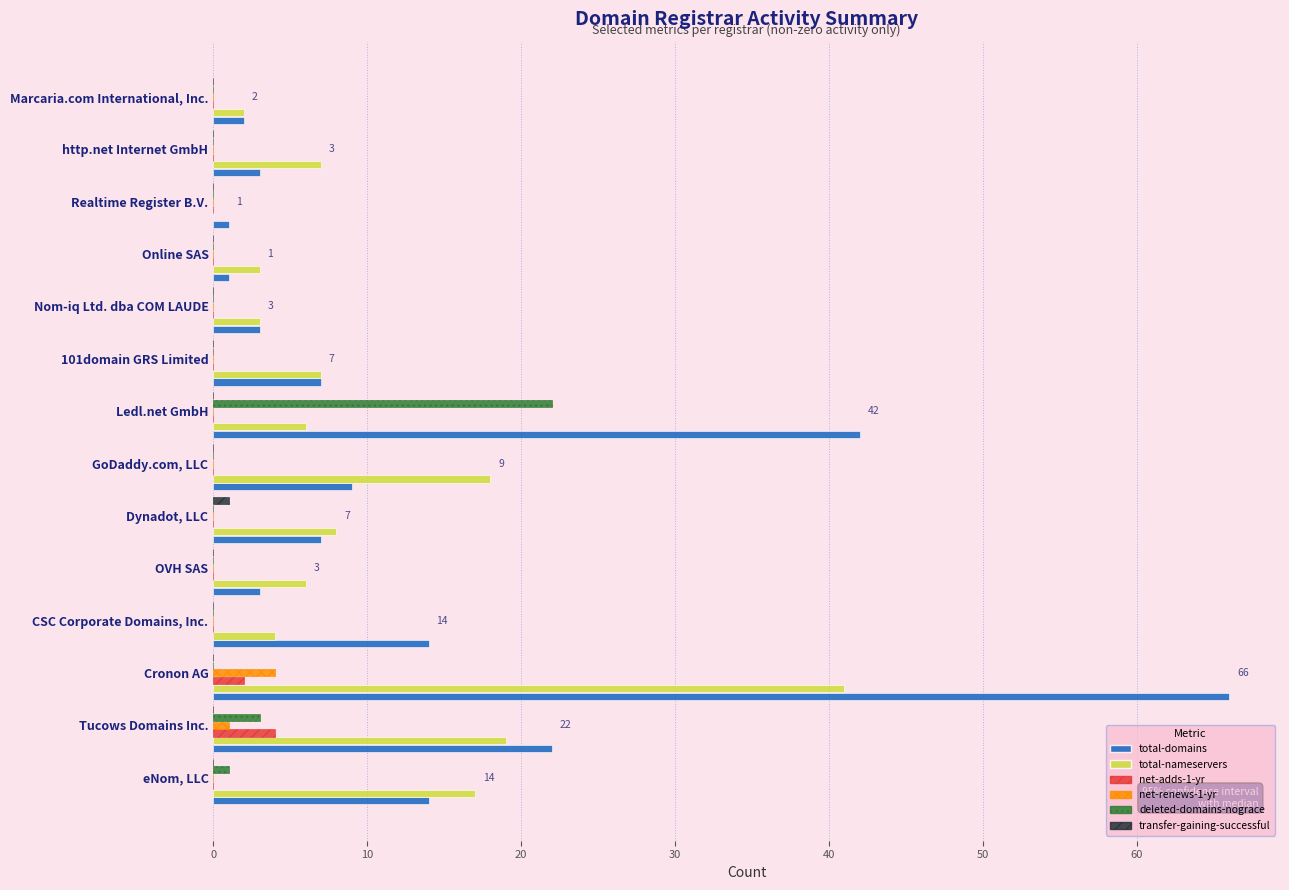

Which series changed the most between Tucows Domains Inc. and GoDaddy.com, LLC?

total-domains